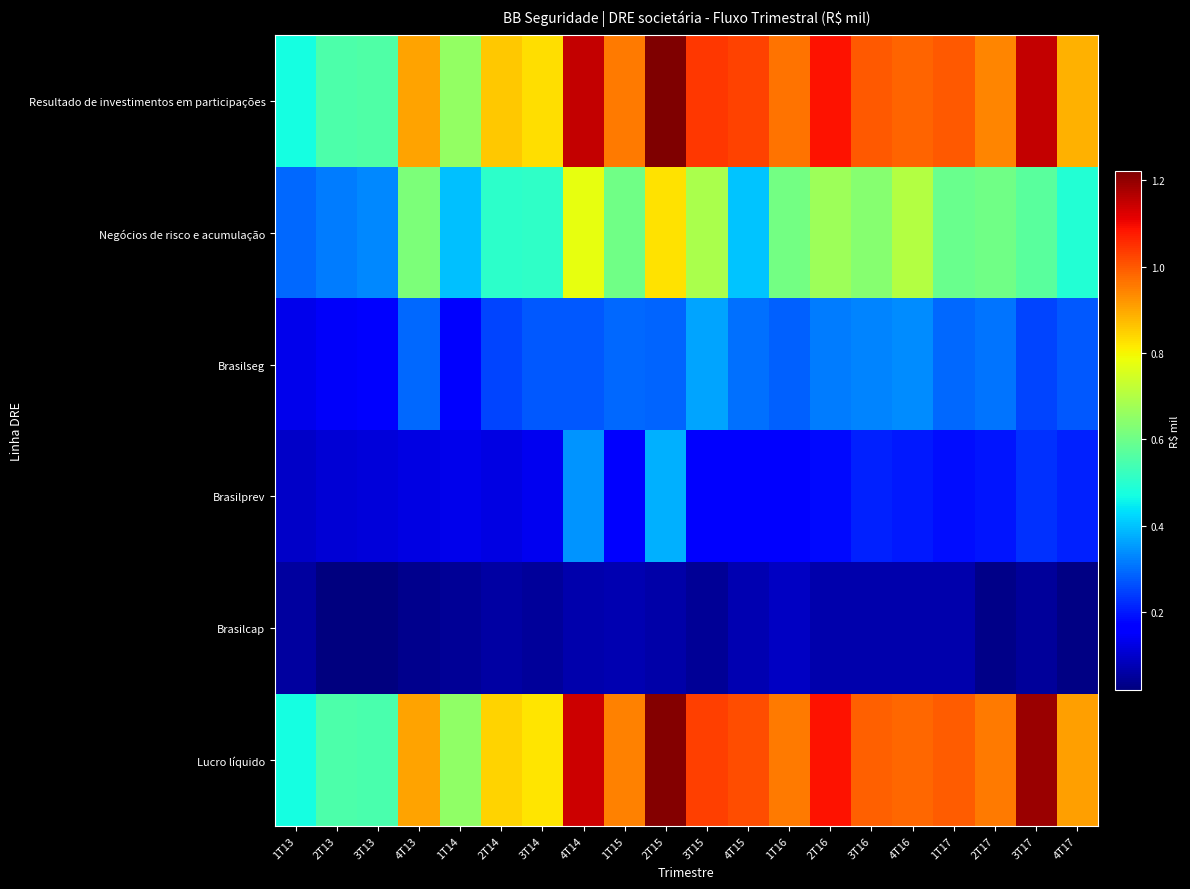

Reading left to right, extract all data points from this chart.

Resultado de investimentos em participações: 1T13=471827	2T13=550815	3T13=555487	4T13=906678	1T14=654345	2T14=857264	3T14=828663	4T14=1150678	1T15=956244	2T15=1222298	3T15=1039630	4T15=1029014	1T16=966901	2T16=1089192	3T16=997913	4T16=983741	1T17=997857	2T17=940707	3T17=1149607	4T17=887389
Negócios de risco e acumulação: 1T13=293386	2T13=314986	3T13=329841	4T13=622742	1T14=397487	2T14=506544	3T14=508295	4T14=778072	1T15=603964	2T15=825533	3T15=687667	4T15=401823	1T16=608261	2T16=669124	3T16=638846	4T16=702283	1T17=594118	2T17=604317	3T17=571267	4T17=491372
Brasilseg: 1T13=133137	2T13=147894	3T13=165756	4T13=294412	1T14=172536	2T14=252659	3T14=272219	4T14=275437	1T15=294135	2T15=286147	3T15=364995	4T15=300191	1T16=284536	2T16=314528	3T16=326729	4T16=334842	1T17=293619	2T17=306043	3T17=248892	4T17=272009
Brasilprev: 1T13=95737	2T13=108415	3T13=114931	4T13=124898	1T14=131345	2T14=124771	3T14=139620	4T14=346382	1T15=165042	2T15=377689	3T15=166909	4T15=156902	1T16=167105	2T16=181388	3T16=208223	4T16=200016	1T17=186277	2T17=195129	3T17=227816	4T17=209093
Brasilcap: 1T13=52219	2T13=18875	3T13=17764	4T13=34547	1T14=41925	2T14=59538	3T14=49416	4T14=65274	1T15=69857	2T15=64589	3T15=45562	4T15=72509	1T16=90040	2T16=68403	3T16=67483	4T16=66842	1T17=69085	2T17=29769	3T17=48202	4T17=23356
Lucro líquido: 1T13=471970	2T13=550340	3T13=547832	4T13=903611	1T14=648723	2T14=845424	3T14=822279	4T14=1140257	1T15=949115	2T15=1215184	3T15=1029571	4T15=1013562	1T16=957684	2T16=1086714	3T16=987930	4T16=981524	1T17=992803	2T17=956306	3T17=1192219	4T17=907917